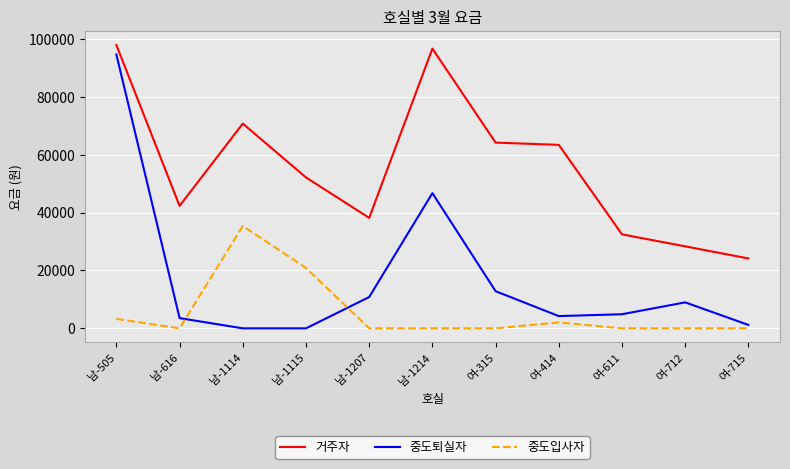

The 거주자 series shows 12447 at 여-715. True or false?

False